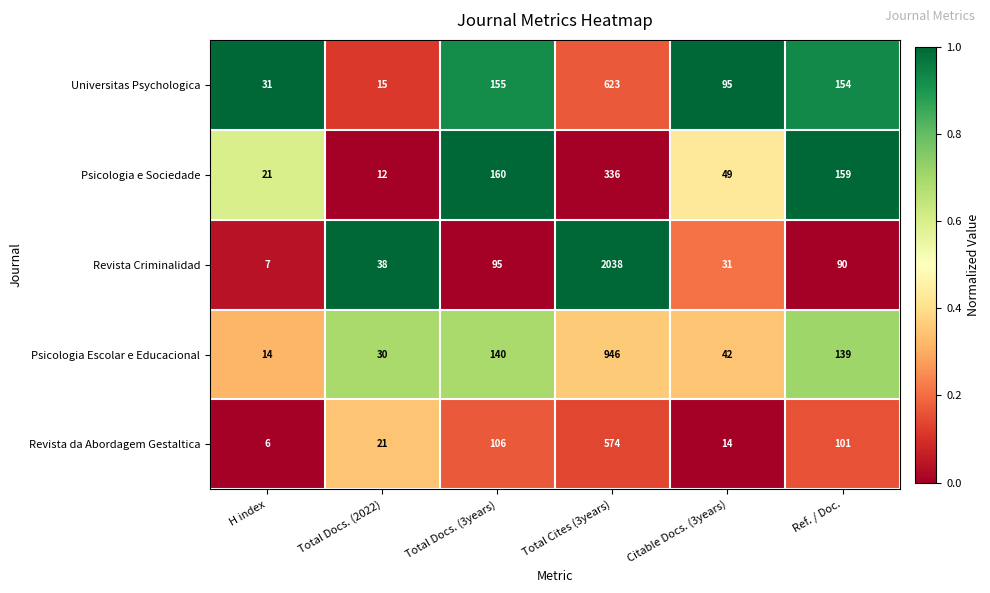

Which label corresponds to the largest value in the chart?

Total Cites (3years)